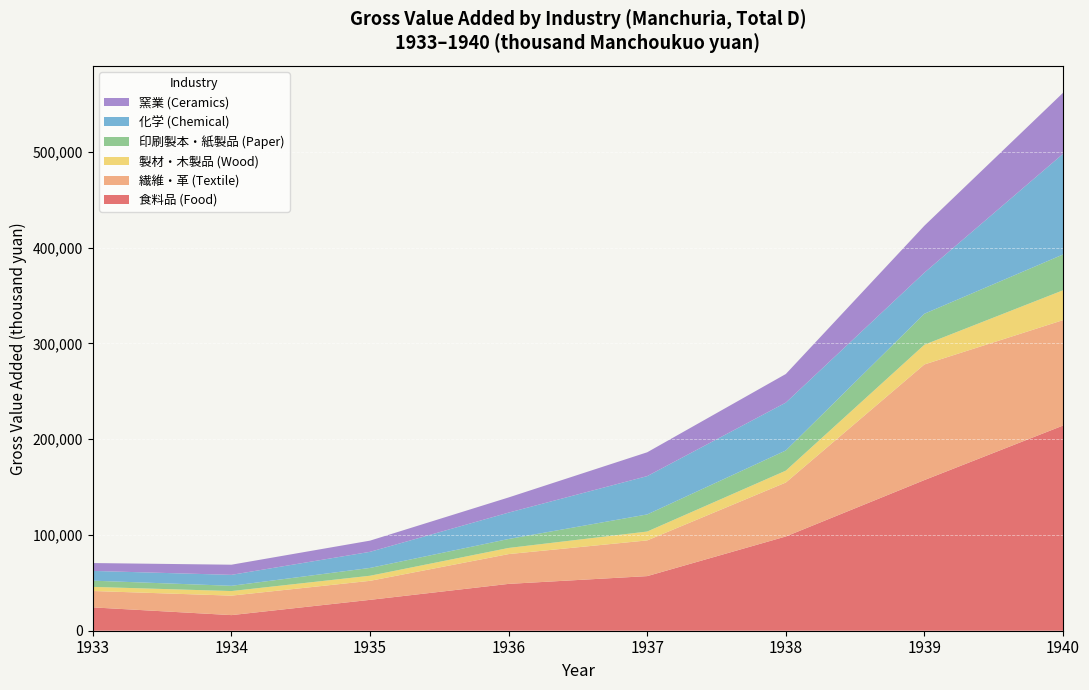

Reading right to left, list all the values displayed in this chart.

食料品 (Food): 214228.9	157328.5	98423.5	57022.4	48910.0	32237.6	16301.4	24367.3
繊維・革 (Textile): 110099.2	120731.2	56320.9	37288.6	31114.7	19859.8	20342.4	17111.5
製材・木製品 (Wood): 31165.1	20595.1	12418.8	9277.9	6416.0	5314.3	4779.6	4306.6
印刷製本・紙製品 (Paper): 37367.7	32365.1	21072.2	17854.9	9356.3	8159.6	5483.3	6483.2
化学 (Chemical): 105131.0	42929.0	49975.5	40016.7	27556.1	16817.8	11435.6	10189.8
窯業 (Ceramics): 63703.4	49002.2	29869.1	24887.7	15833.4	11690.2	10598.1	8218.9